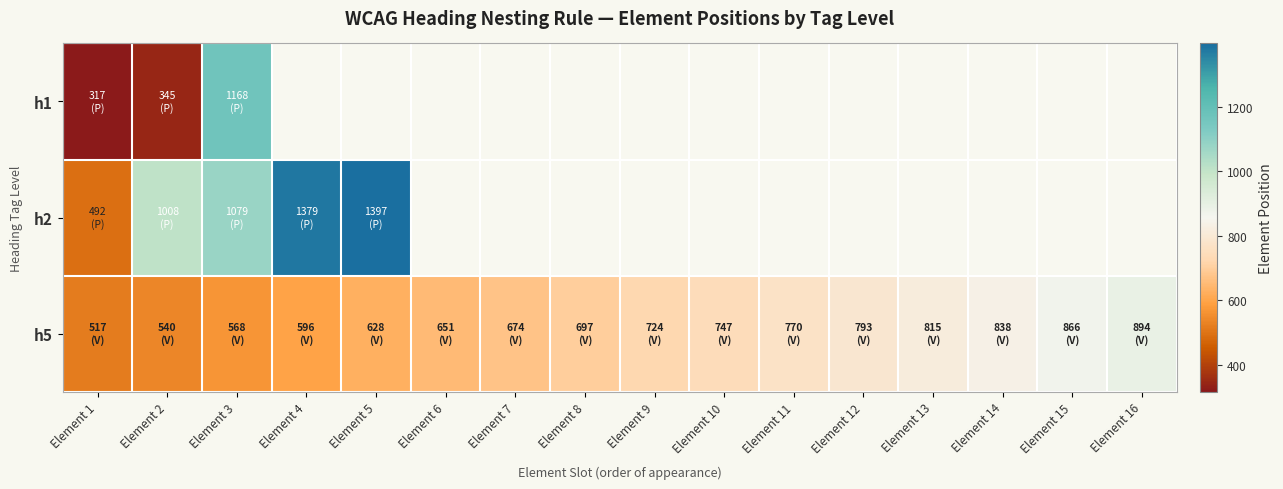

The h2 series shows 1008.0 at Element 2. True or false?

True